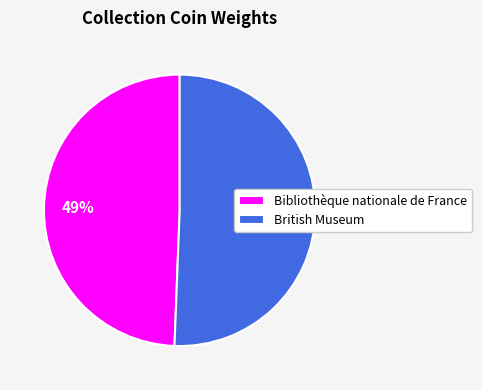

Is the sum of British Museum and Bibliothèque nationale de France greater than half?

Yes